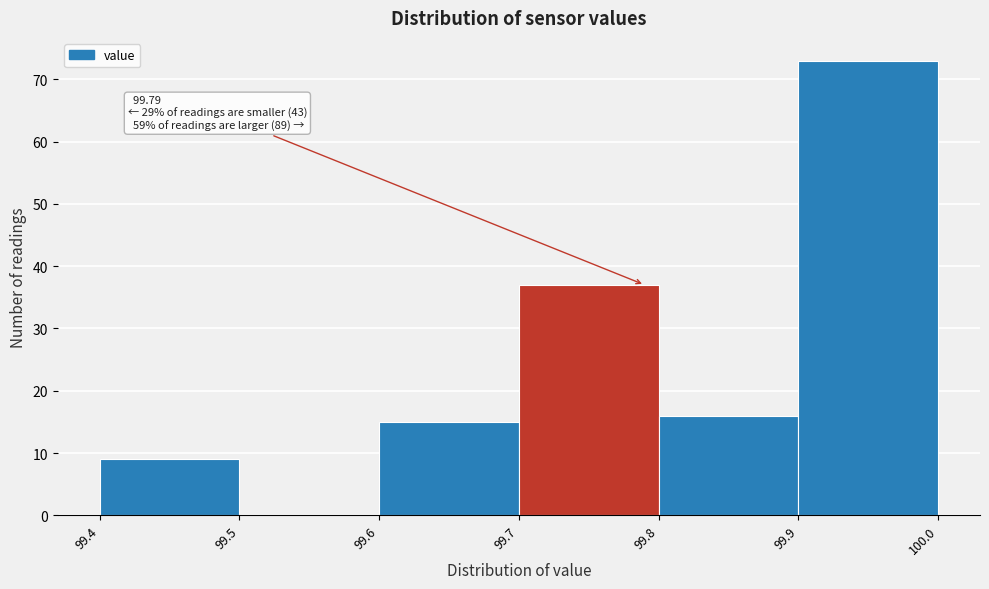

Over which range of the x-axis is the bar tallest?

99.9 to 100.0